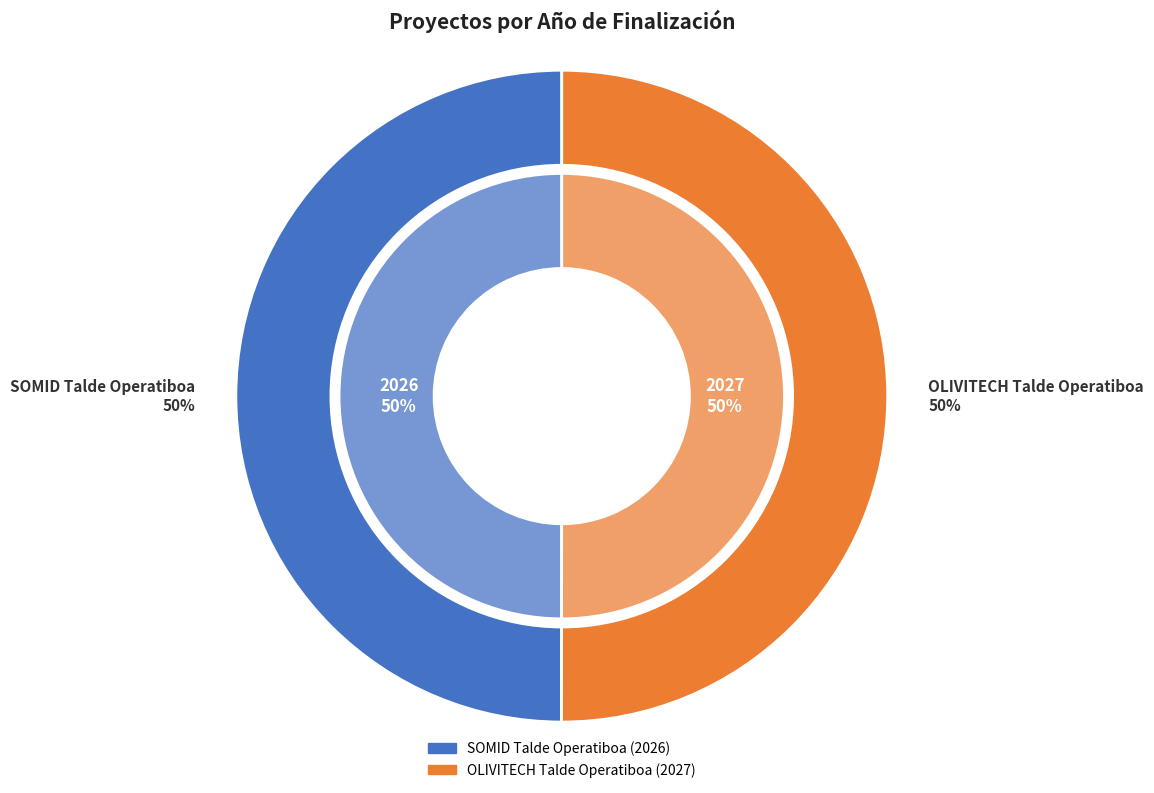

Rank the categories by value from lowest to highest.

SOMID Talde Operatiboa, OLIVITECH Talde Operatiboa